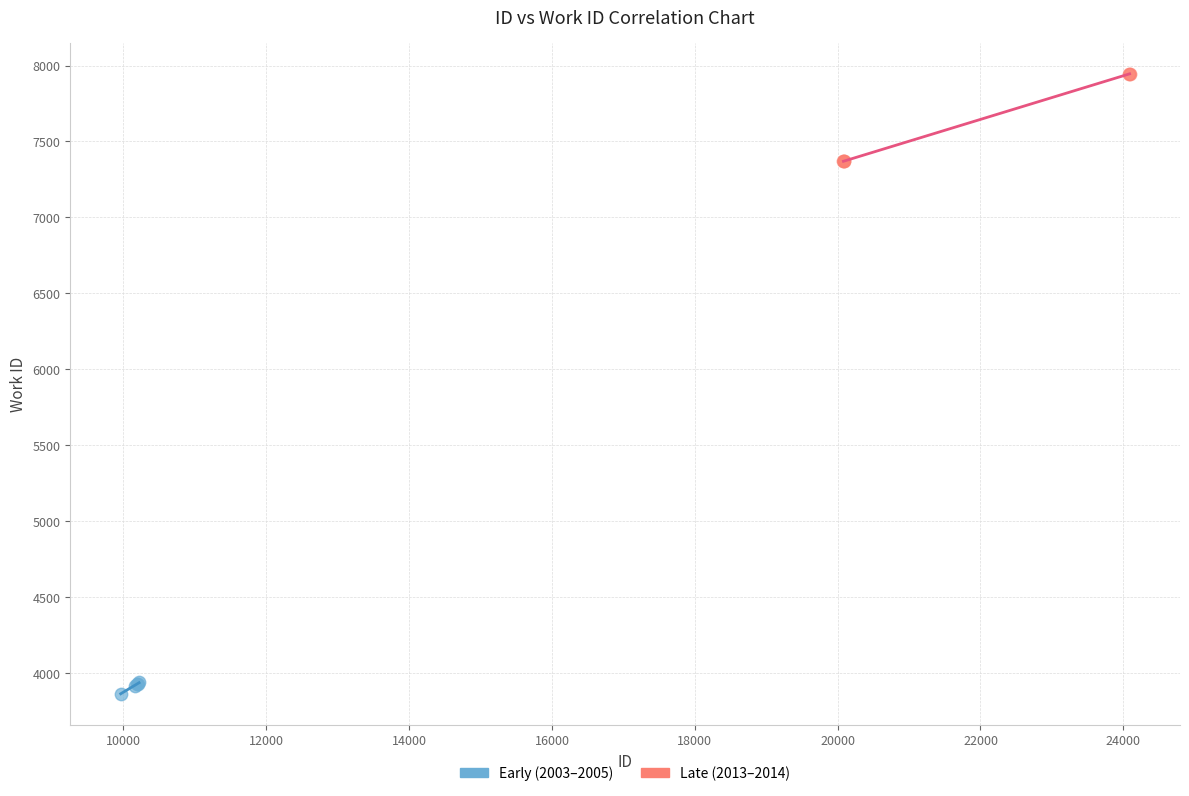

Which series has the widest spread of Y values?

Late (2013–2014)